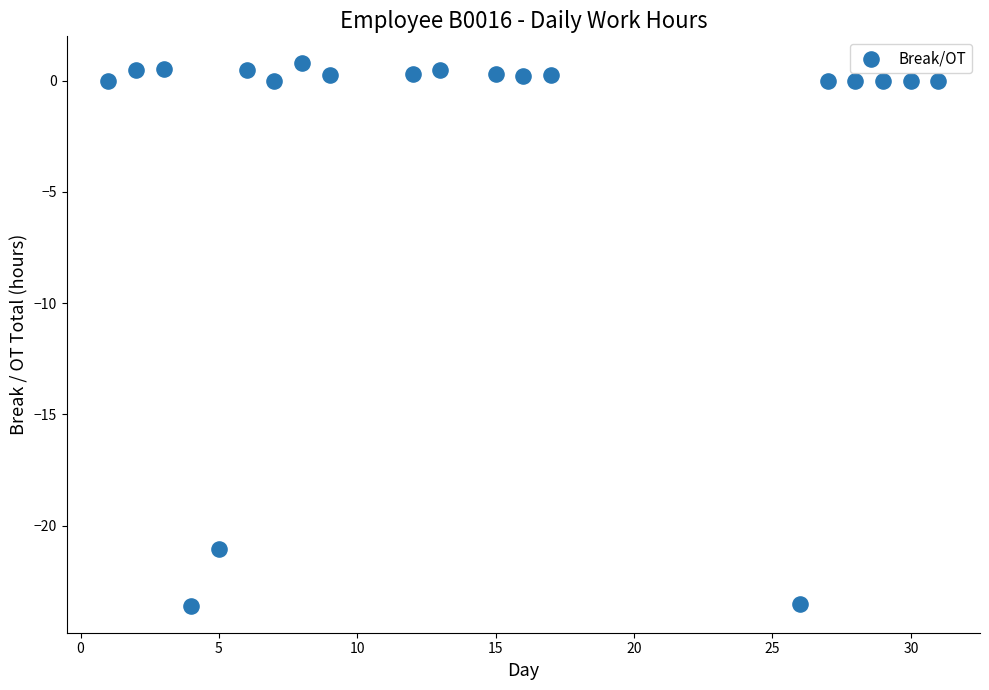

What is the range of Y values (max minus min)?

24.4